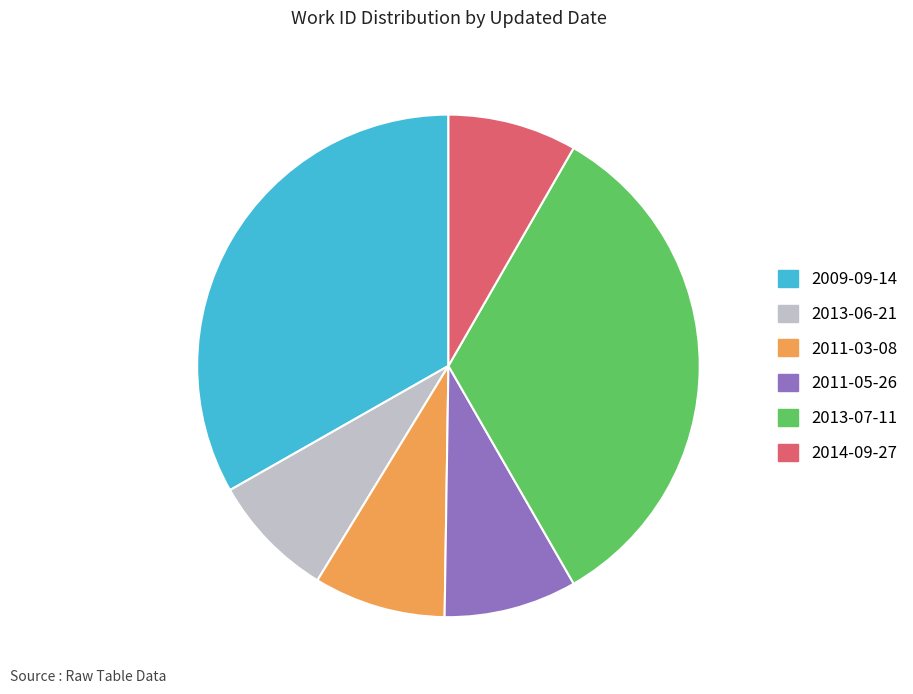

Is there any slice that represents more than half of the pie?

No